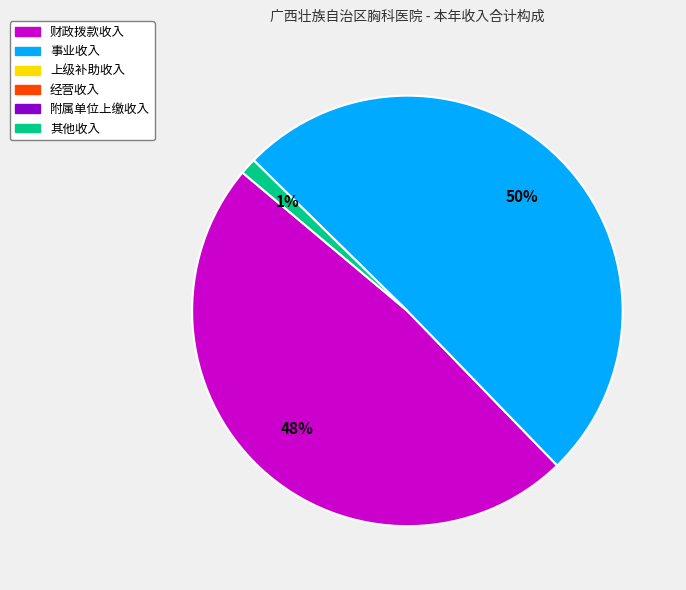

Is there a majority slice in this chart?

Yes